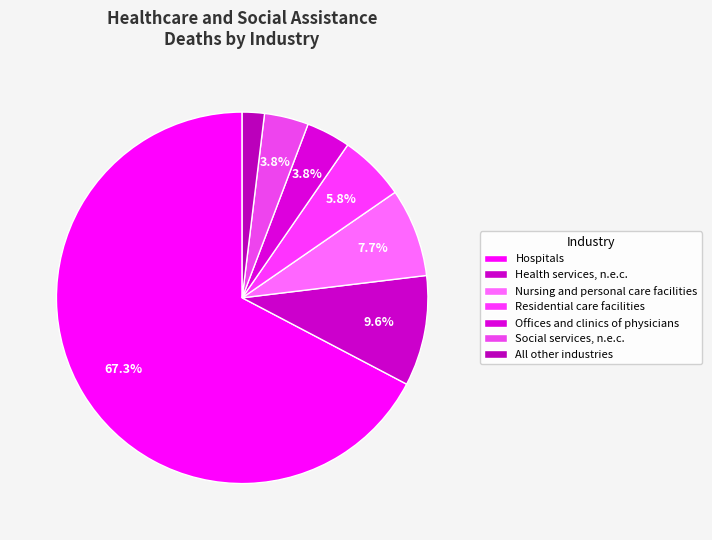

Is it true that Offices and clinics of physicians is 11% of the pie?

False